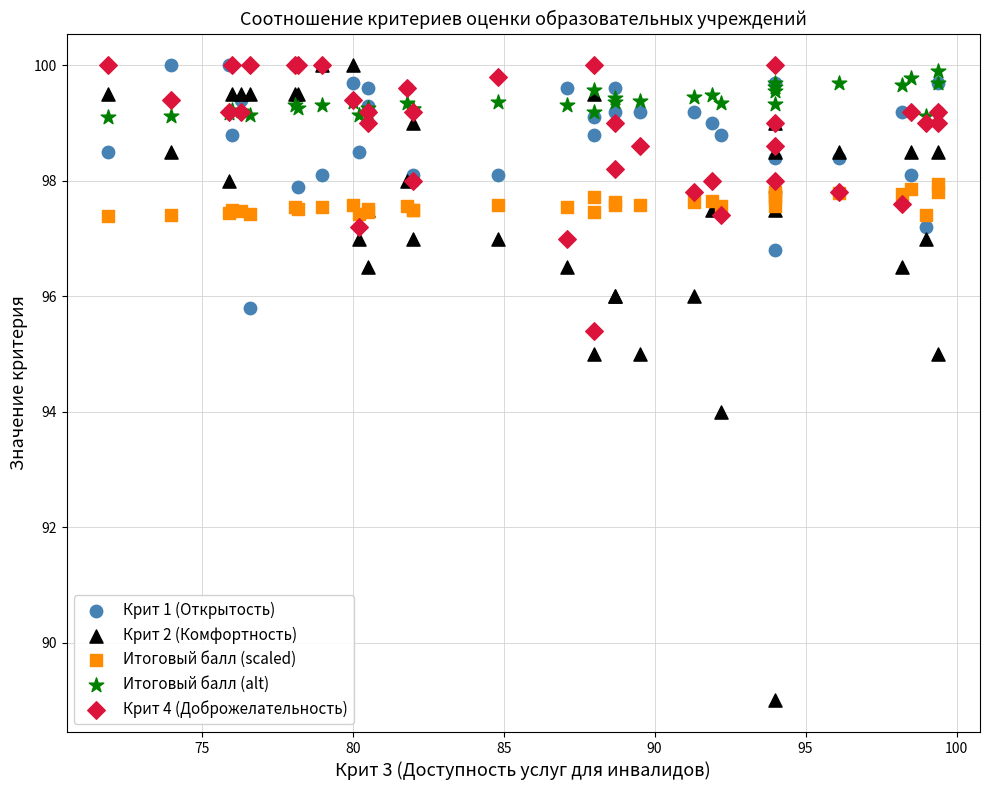

Which series has the widest spread of Y values?

Крит 2 (Комфортность)